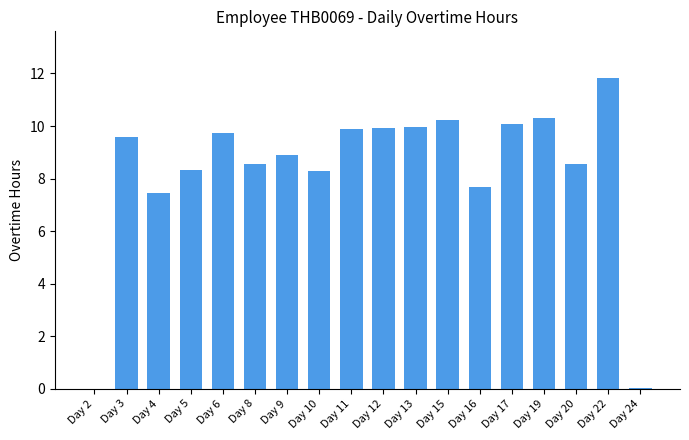

What is the ratio of the value at Day 3 to the value at Day 11?

1.0